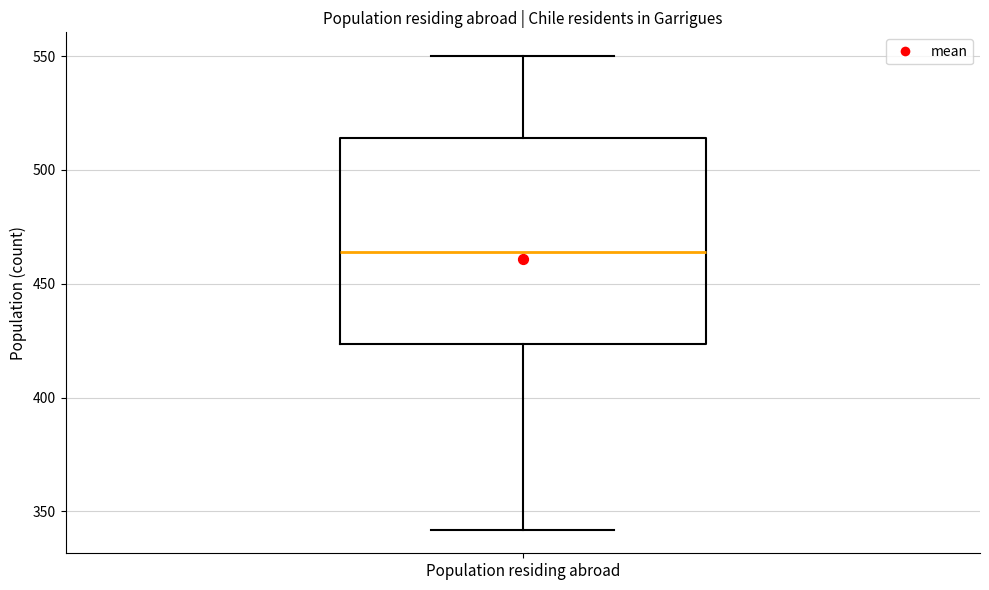

Transcribe this box plot: give where the median line is, the range the box spans, and where the two whiskers end, as read against the y-axis. The values are not printed on the chart, so give them approximately, as read against the axis.

median 465, box 425 to 515, whiskers 340 to 550